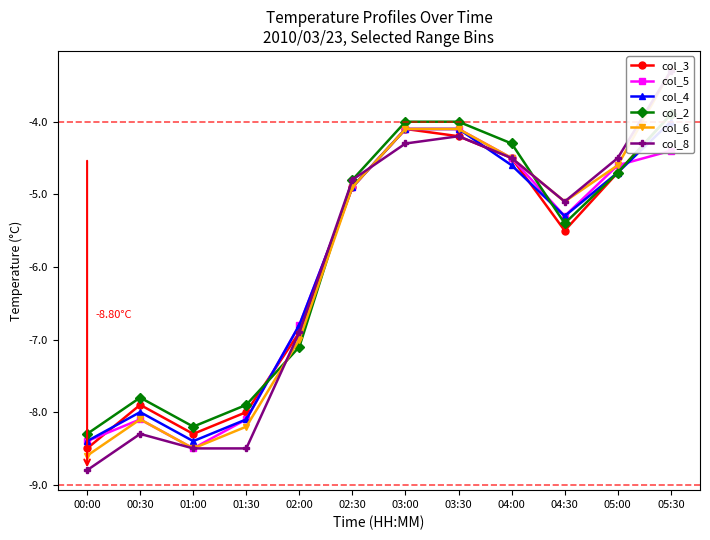

What is the label of the 5th point from the left?

02:00